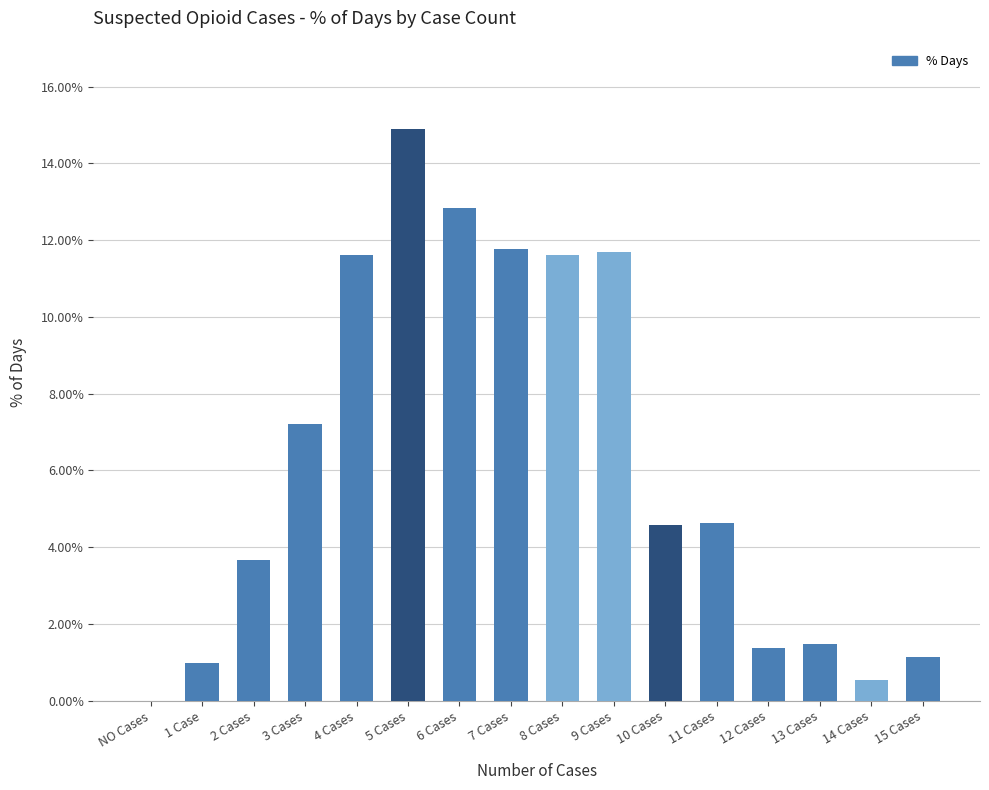

True or false: the data shows 0.0 at 14 Cases.

False